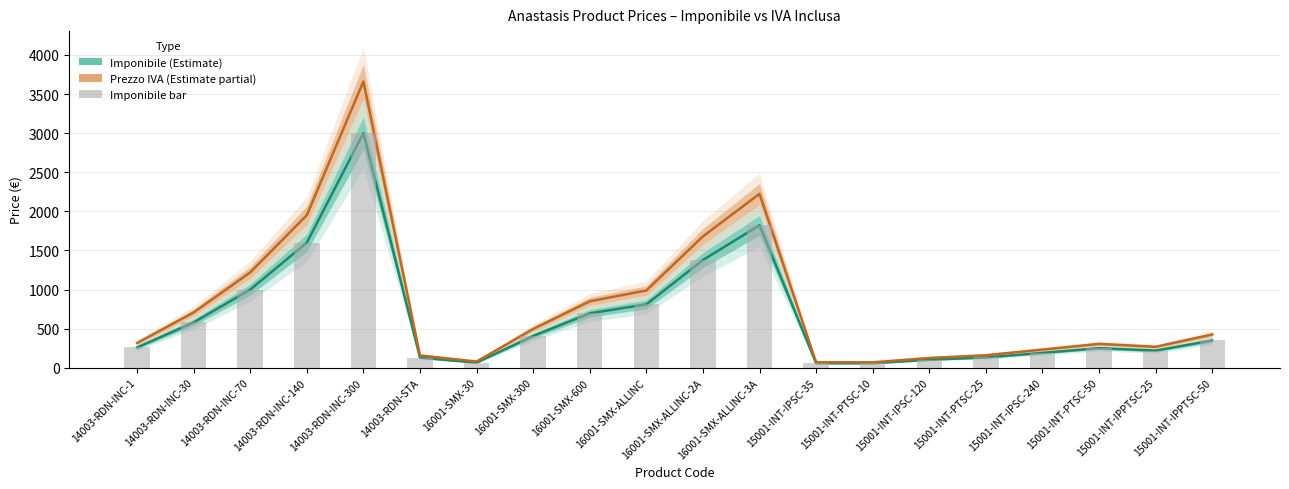

Which series has the widest spread of values?

Prezzo IVA inclusa